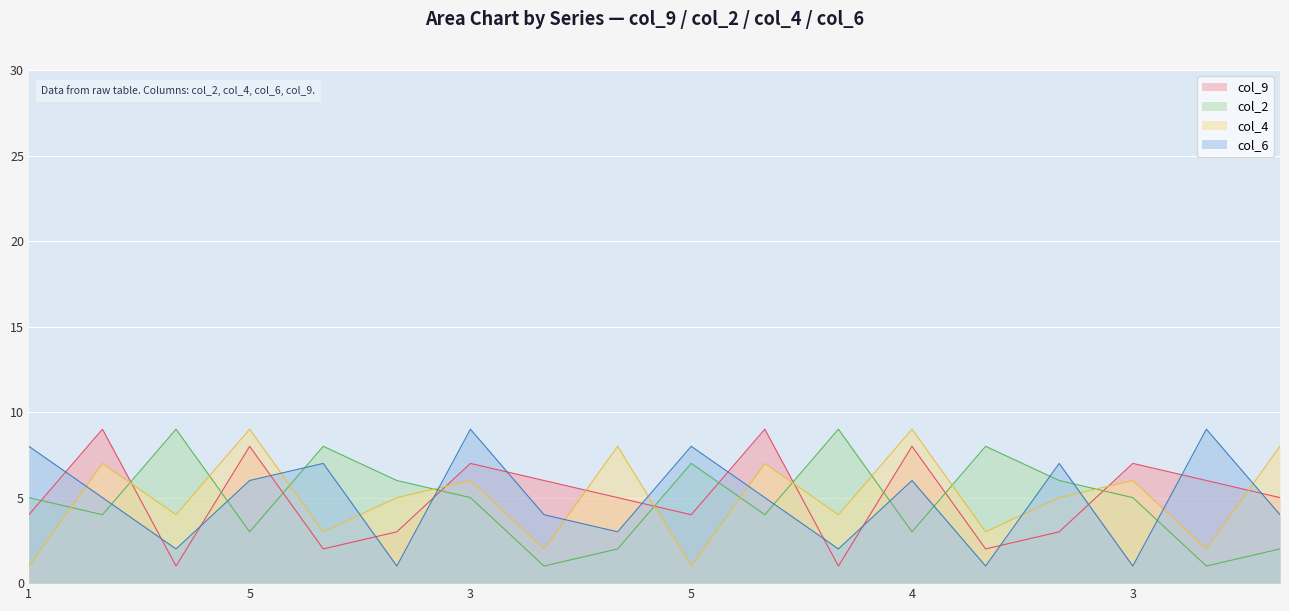

Between which two adjacent categories do col_4 and col_2 first intersect?

1 and 2